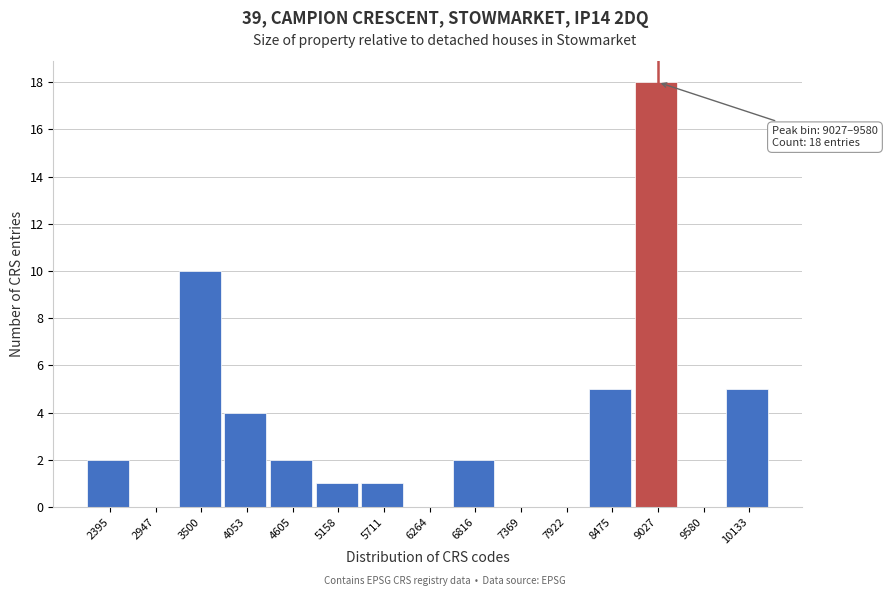

Reading left to right, extract all data points from this chart.

2395=2	2947=0	3500=10	4053=4	4605=2	5158=1	5711=1	6264=0	6816=2	7369=0	7922=0	8475=5	9027=18	9580=0	10133=5